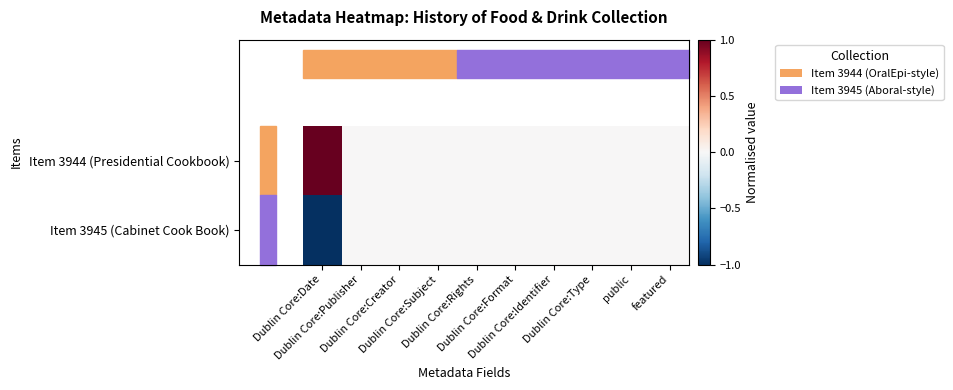

At which category is the sum across all series the highest?

Dublin Core:Date